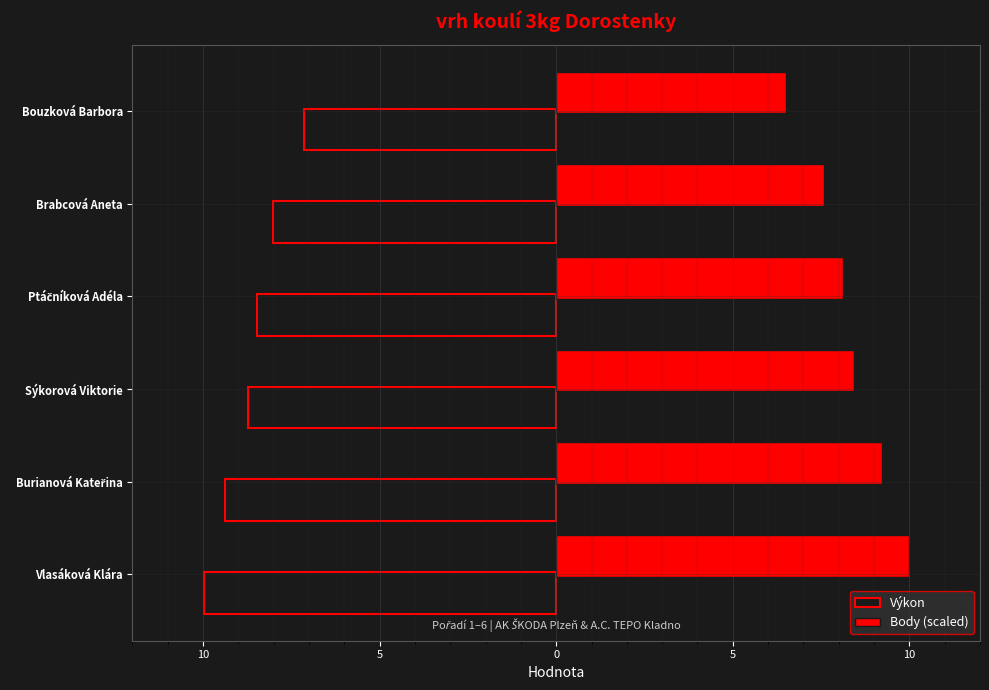

What are all the series names shown in the legend?

Výkon, Body (scaled)